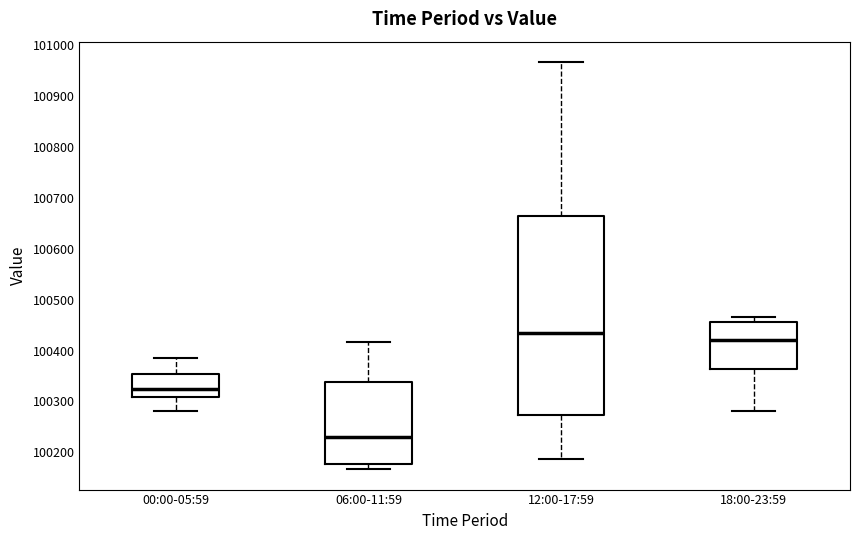

Which box's median line is the lowest?

06:00-11:59